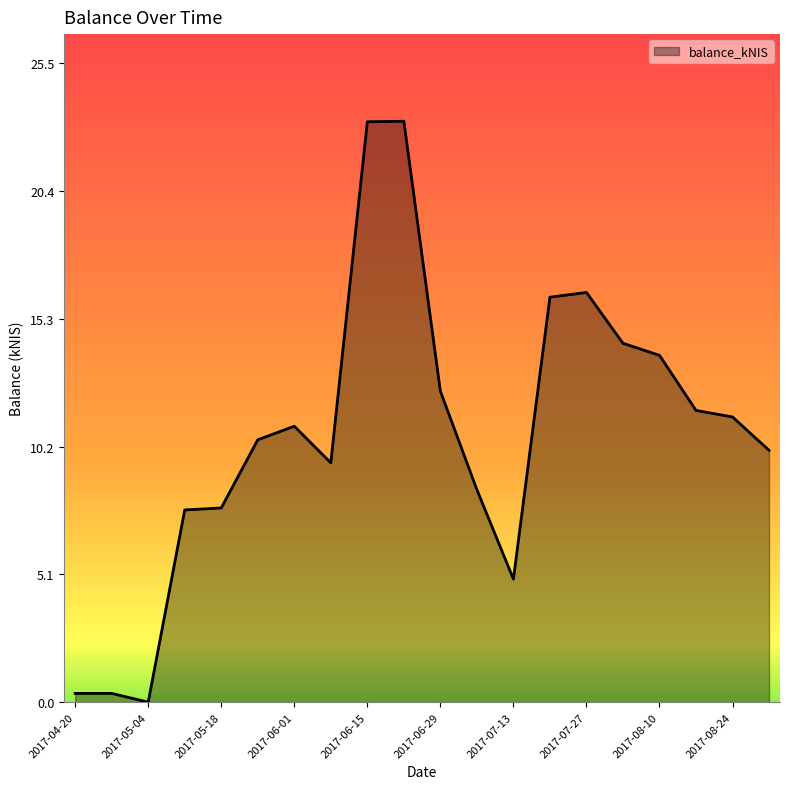

What is the difference between the maximum and minimum values?

23.2